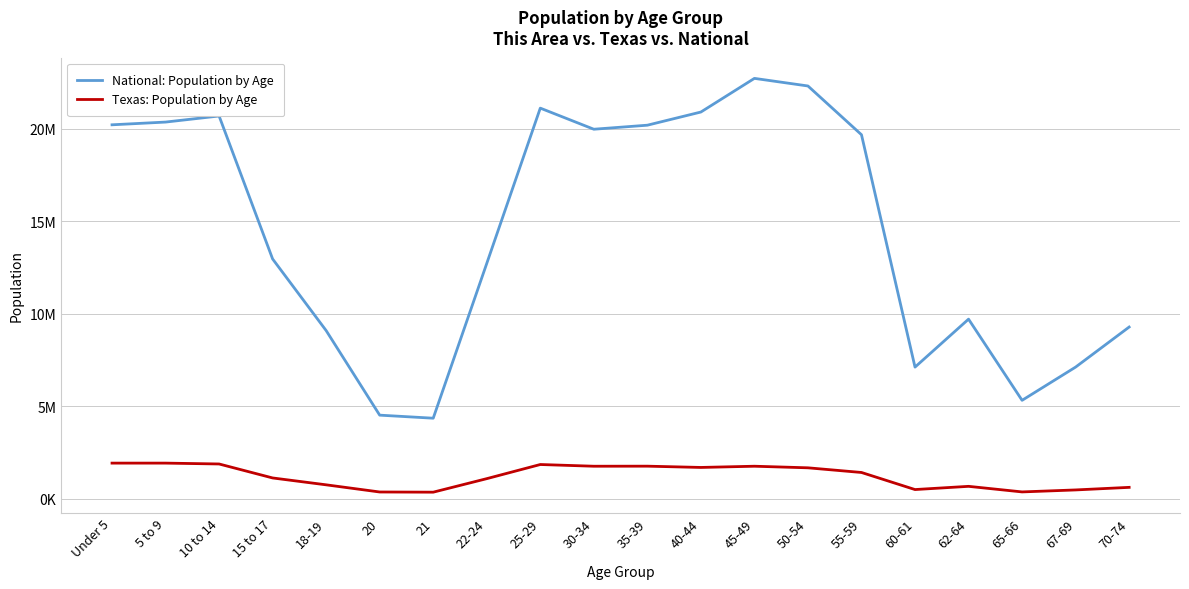

What is the difference between the maximum and minimum values in the Texas: Population by Age series?

1569458